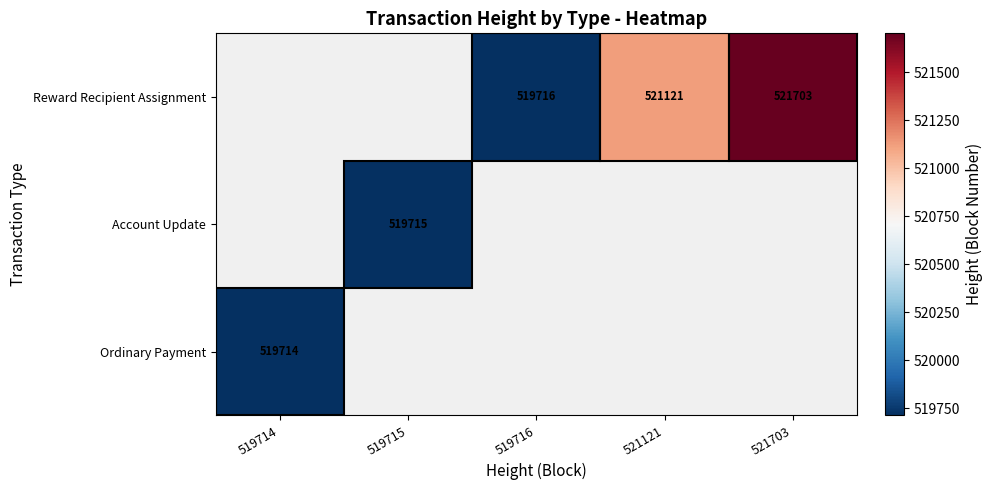

True or false: Reward Recipient Assignment has a value of 521121 at 521121.

True